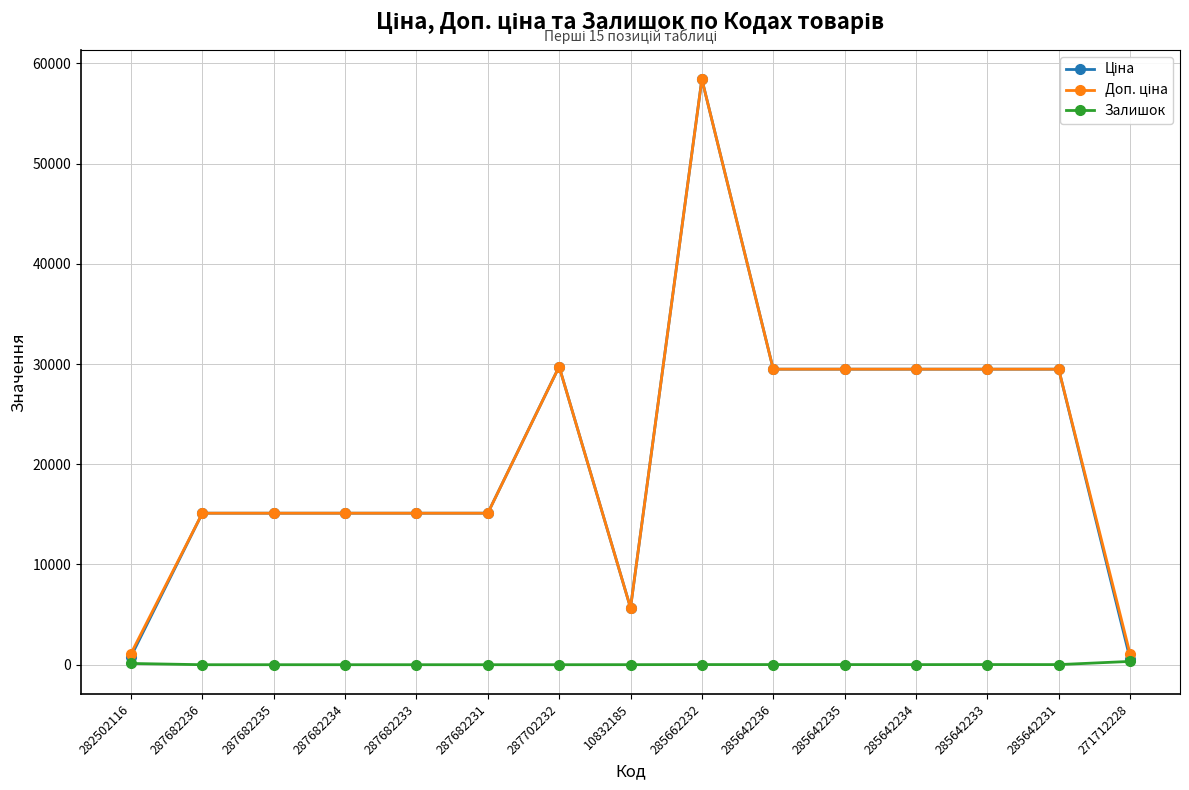

What is the greatest value displayed?

58426.5